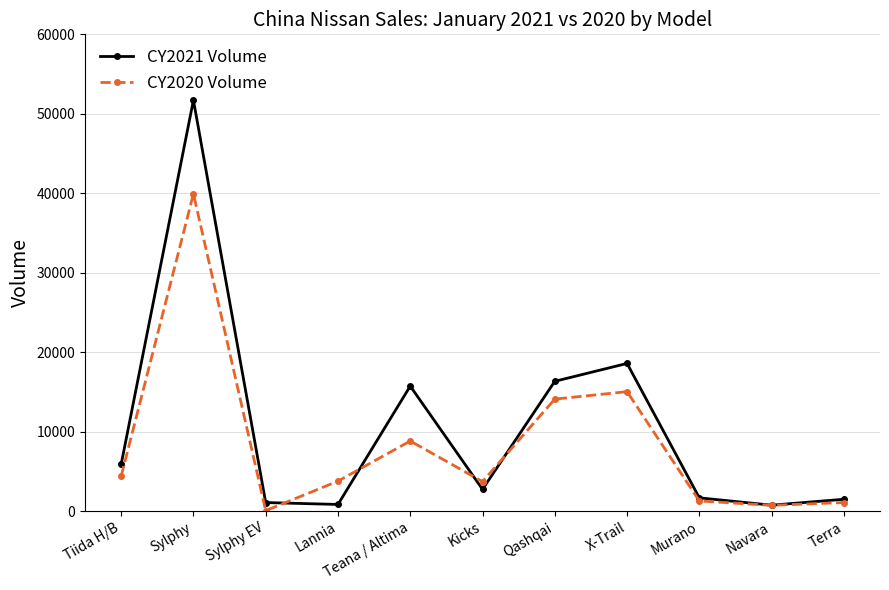

Is the value of CY2021 Volume at Lannia greater than the value of CY2020 Volume at Sylphy EV?

Yes